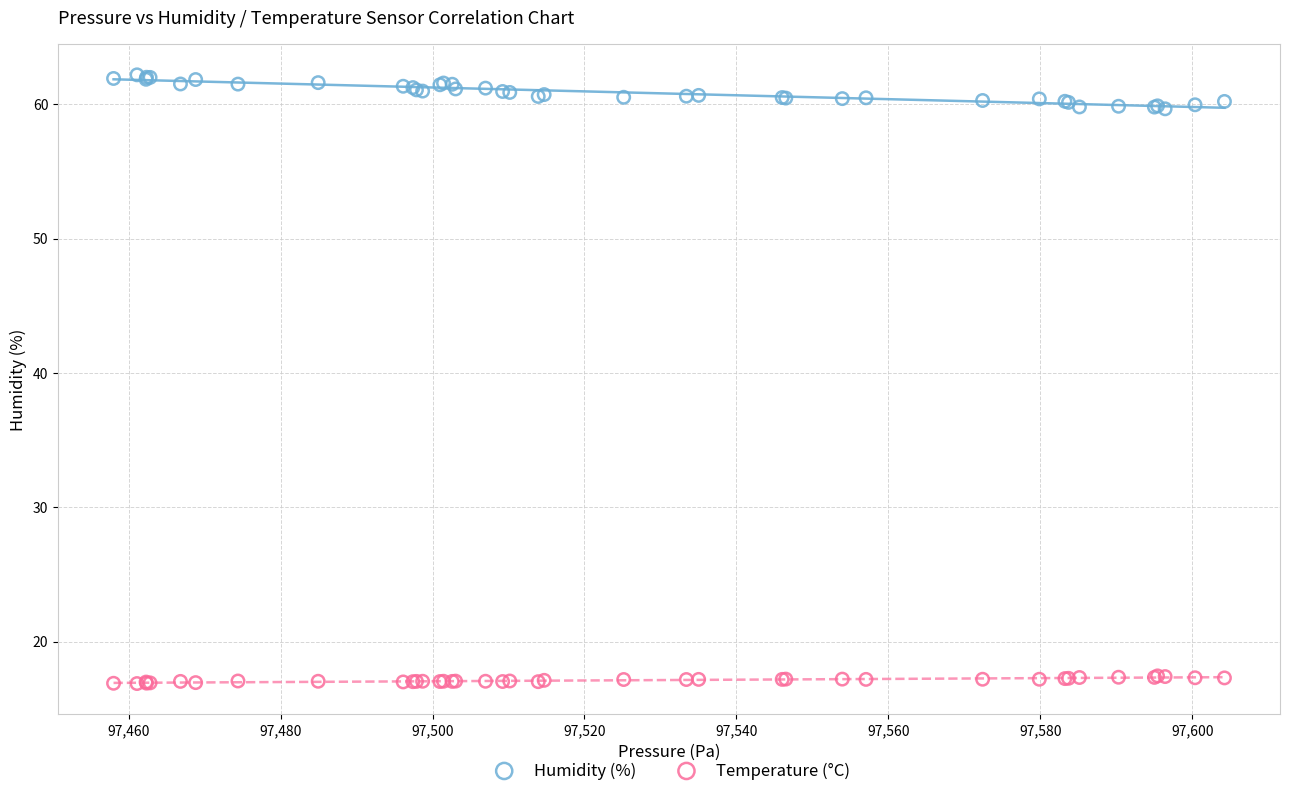

Which series contains the lowest Y value?

Temperature (°C)